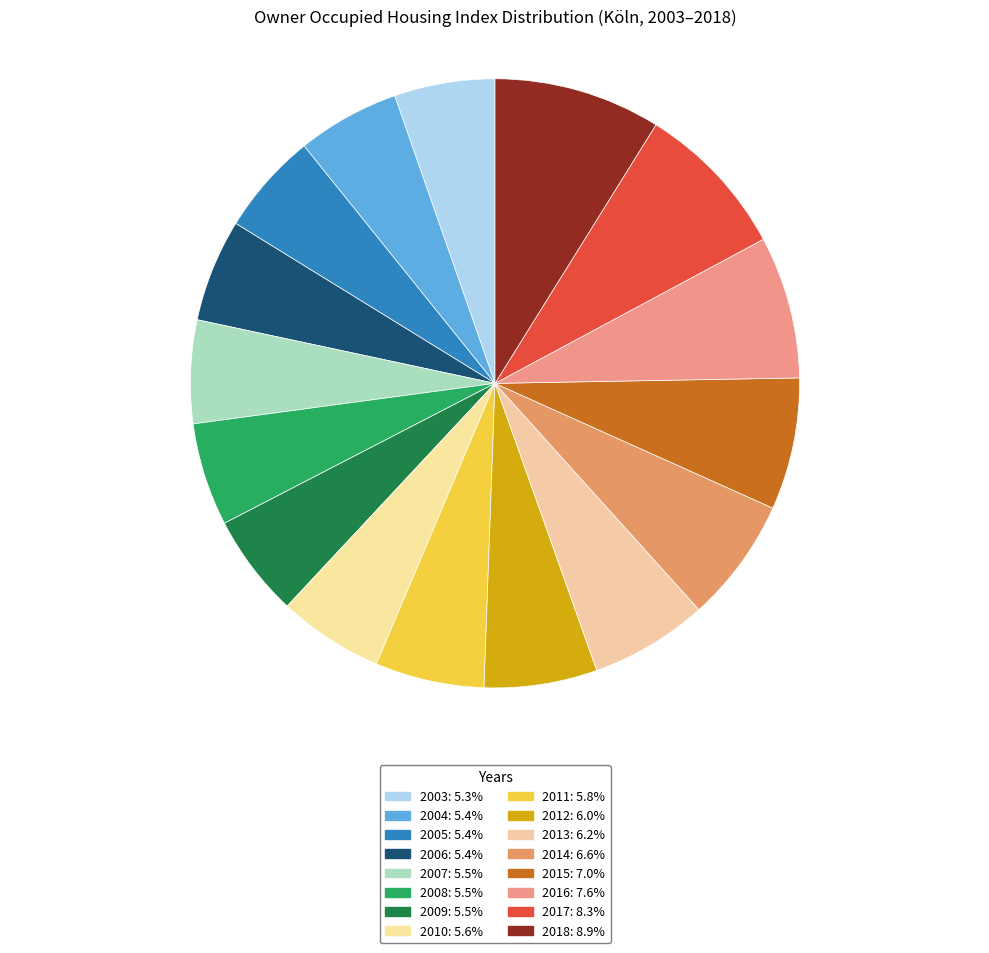

How many slices are in this pie chart?

16